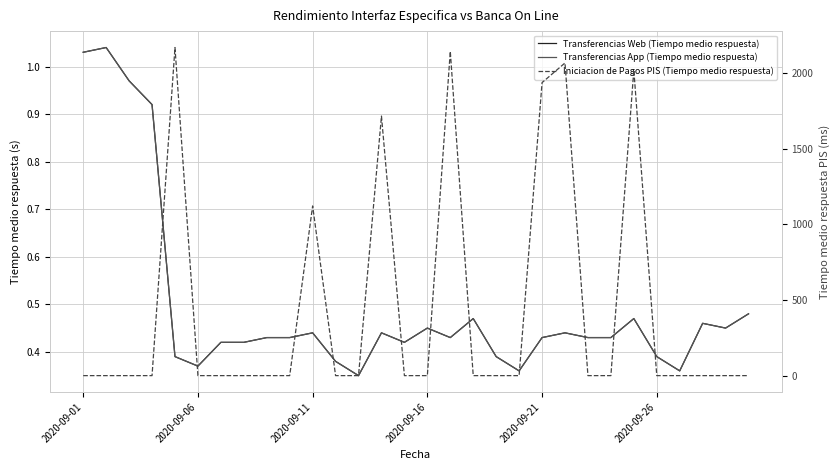

Is it true that Transferencias App (Tiempo medio respuesta) equals 0.2 at 2020-09-16?

False